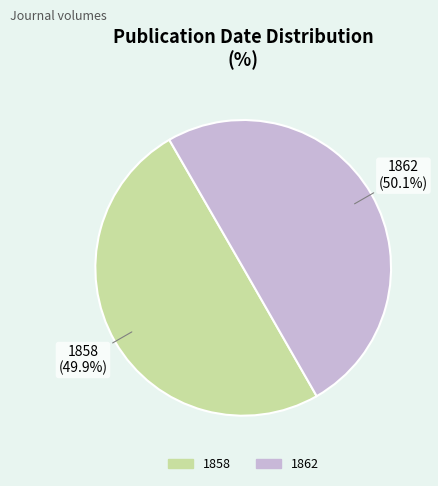

Does any single category account for the majority?

Yes